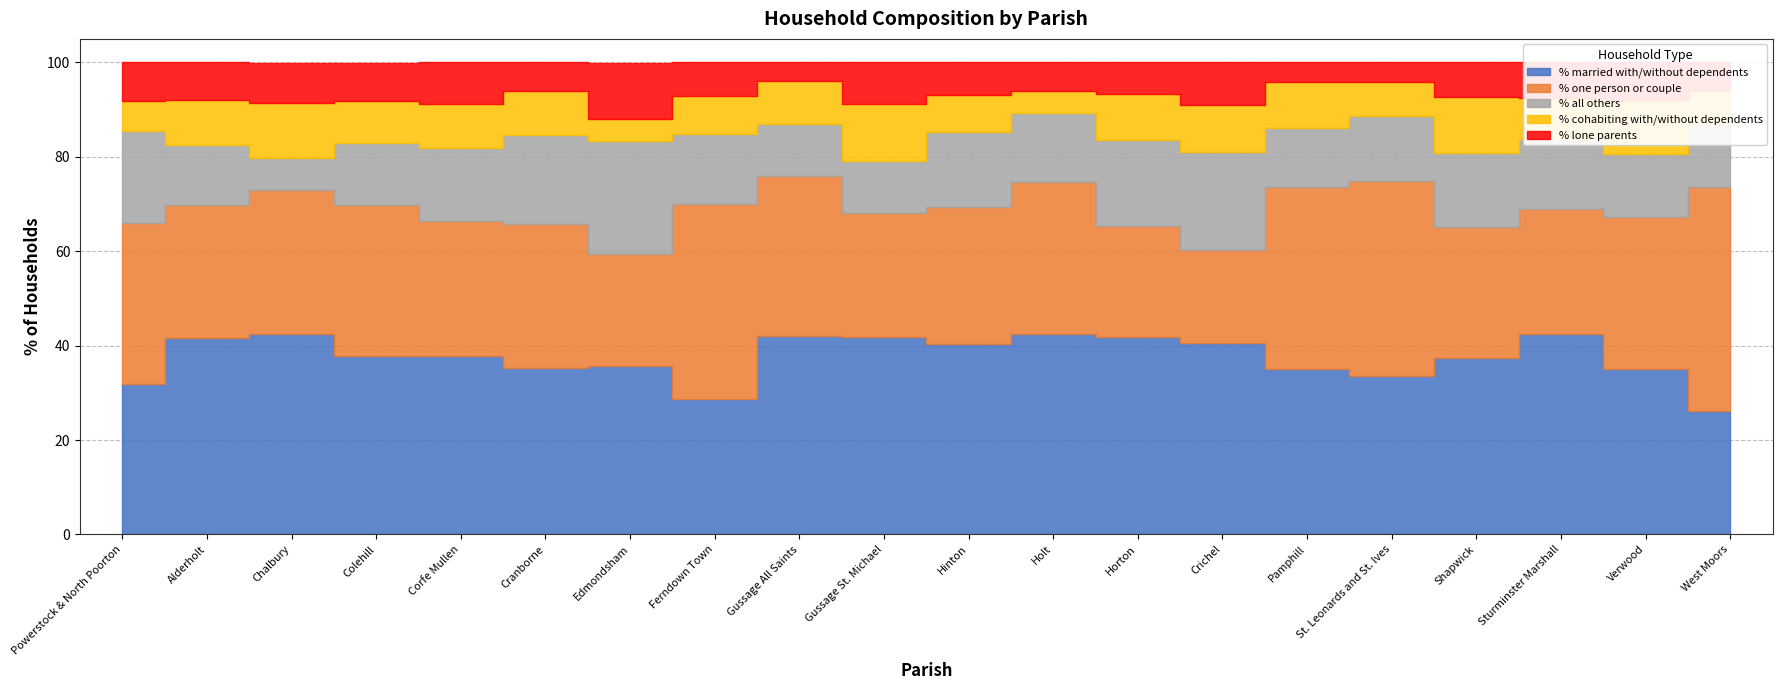

Is the value of % one person or couple at Edmondsham greater than the value of % married with/without dependents at Gussage St. Michael?

No